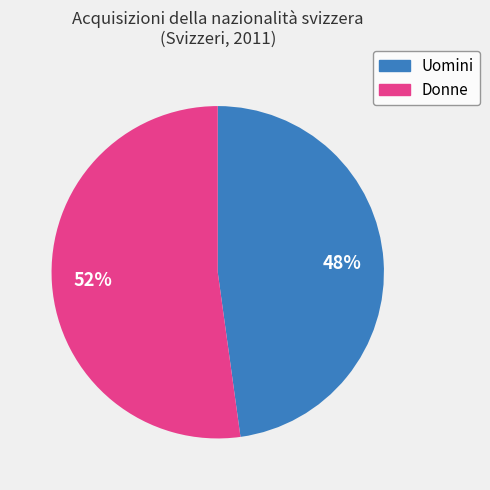

What is the smallest slice in the pie chart?

Uomini